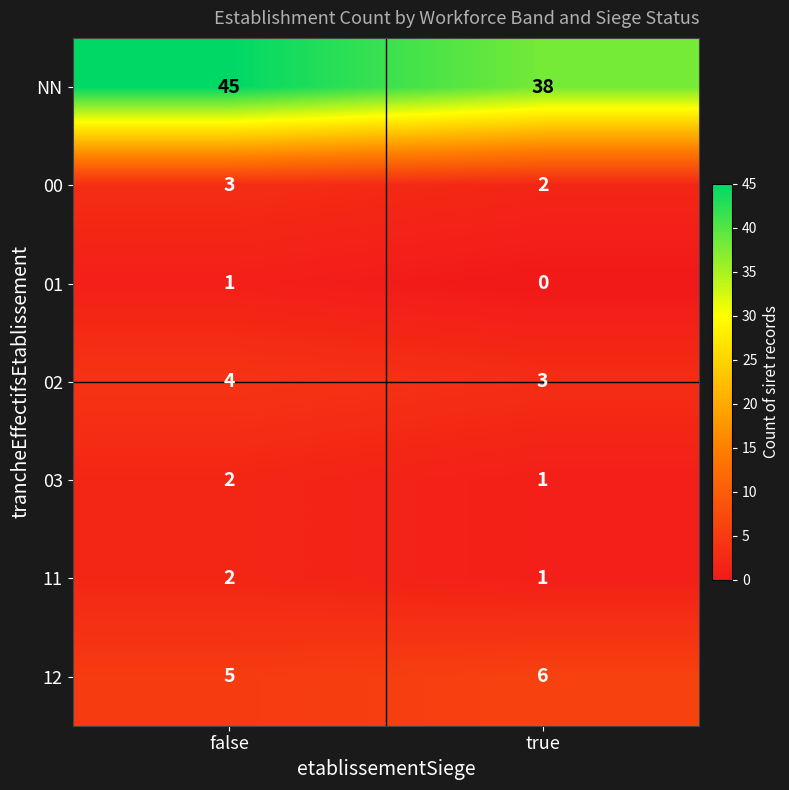

Rank the categories by 02 value from highest to lowest.

false, true